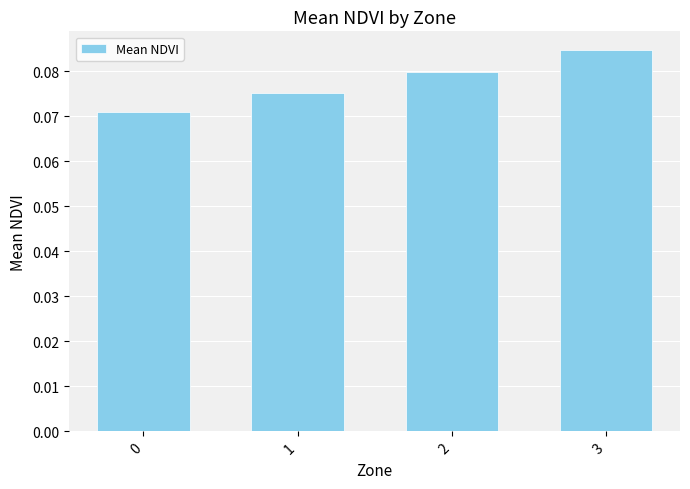

The value at 0 is 0.0. True or false?

False